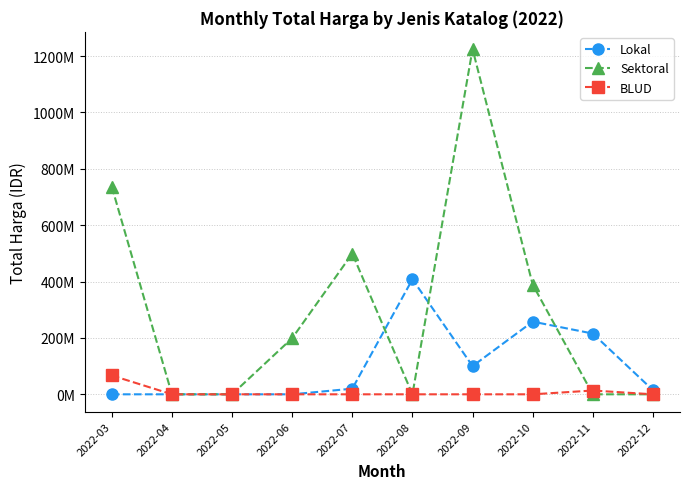

Is it true that Sektoral equals 178390494 at 2022-10?

False